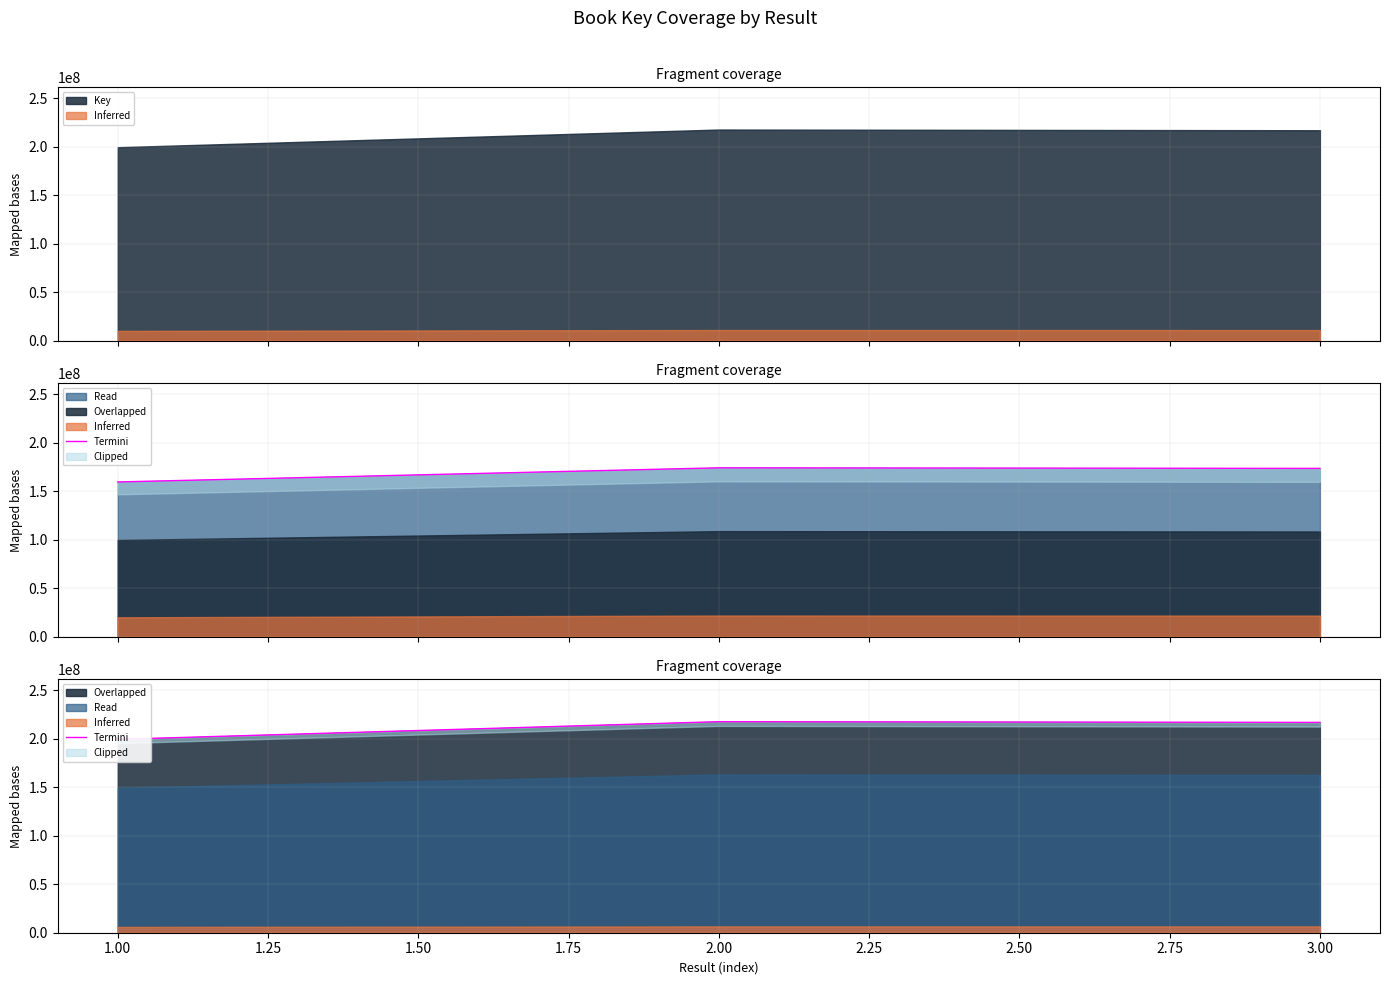

What is the greatest value displayed?

217665717